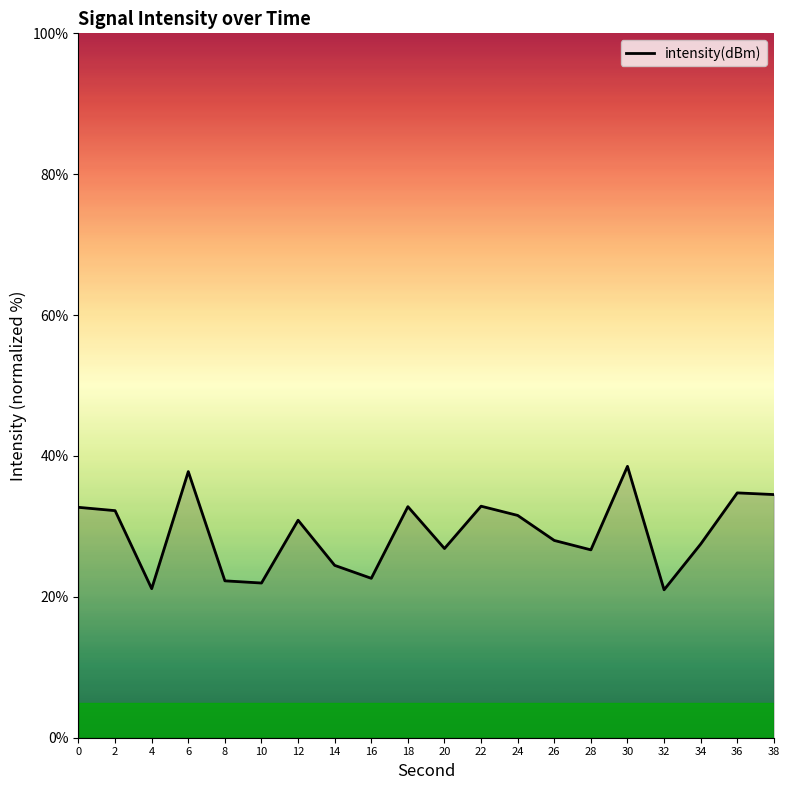

The value at 22 is 32.9. True or false?

True